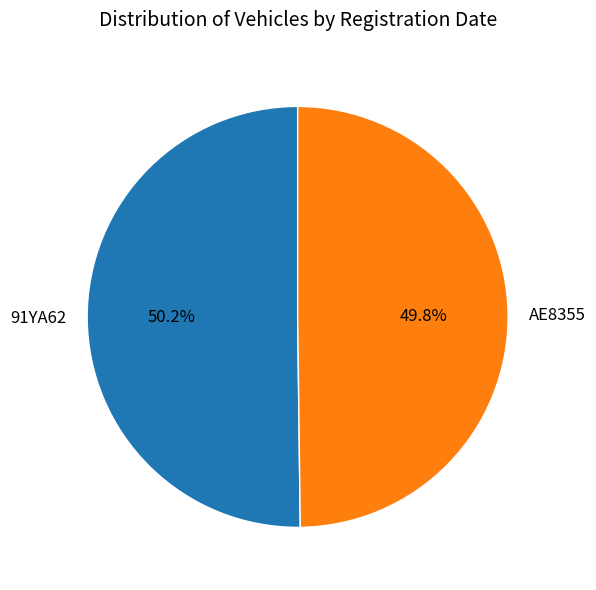

To the nearest percent, what portion does AE8355 represent?

50%